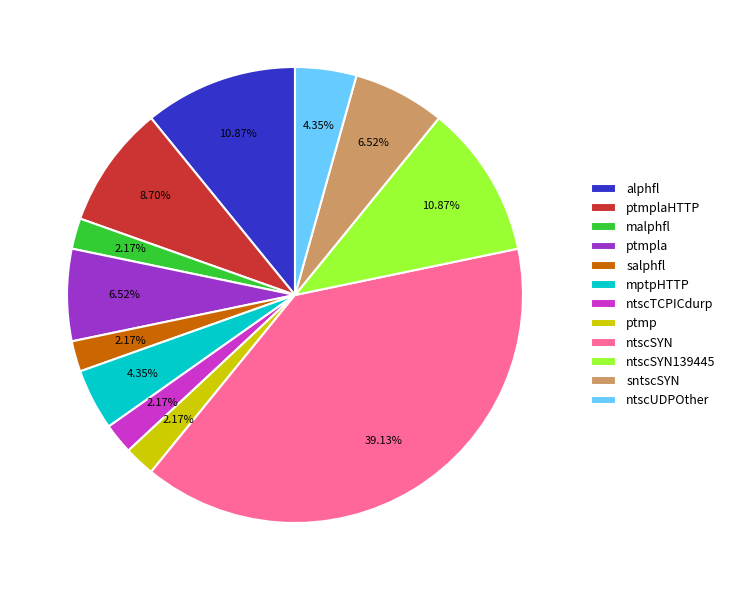

What is the largest slice in the pie chart?

ntscSYN